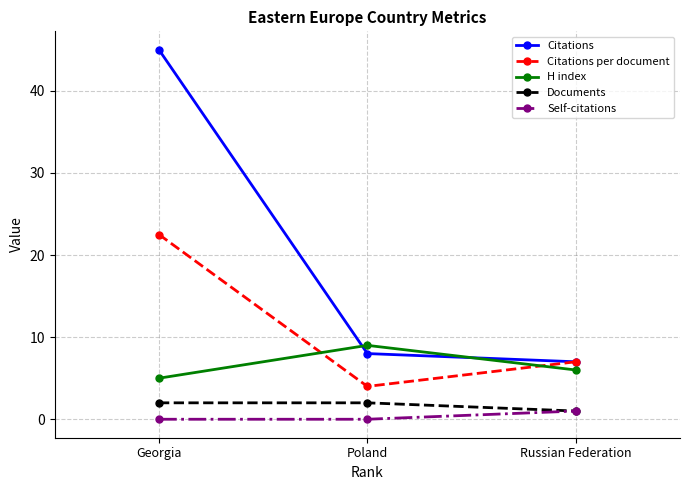

At which label is Citations closest to 26?

Poland